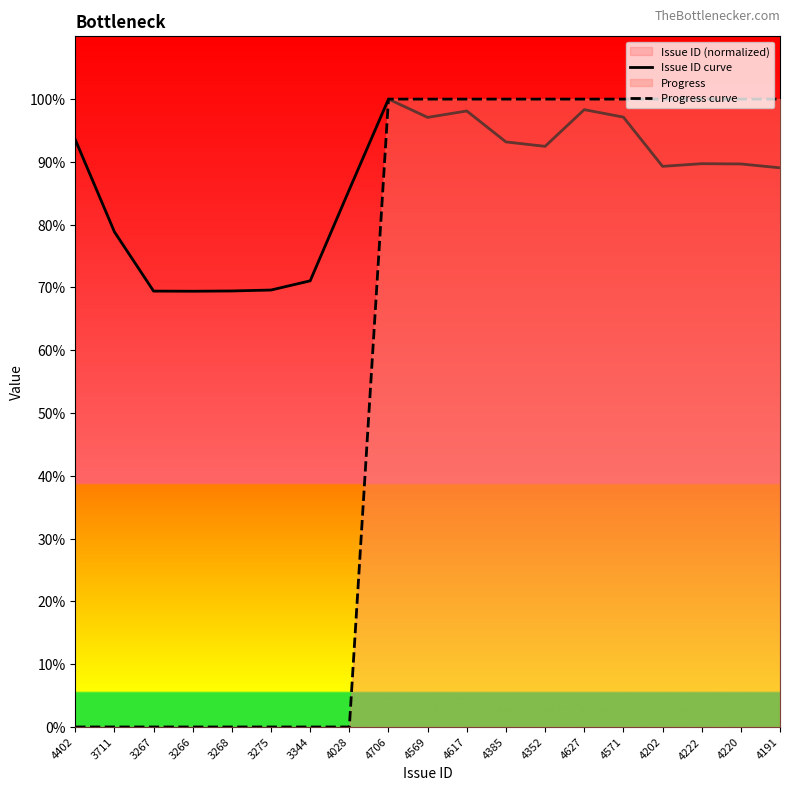

What is the label of the 8th point from the right?

4385